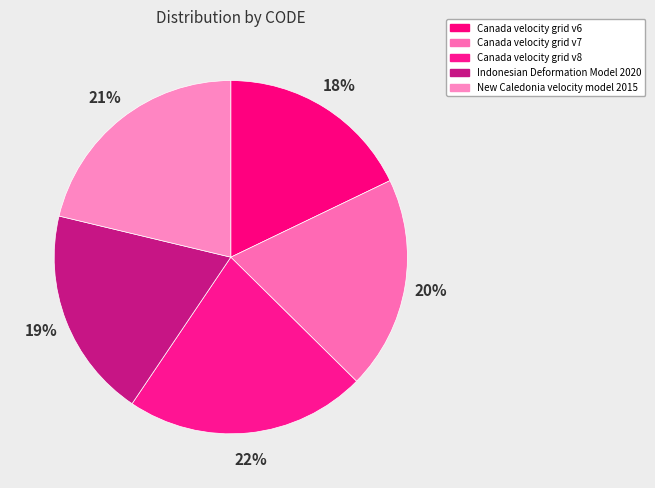

To the nearest percent, what is the difference between the largest and smallest slice percentages?

4%